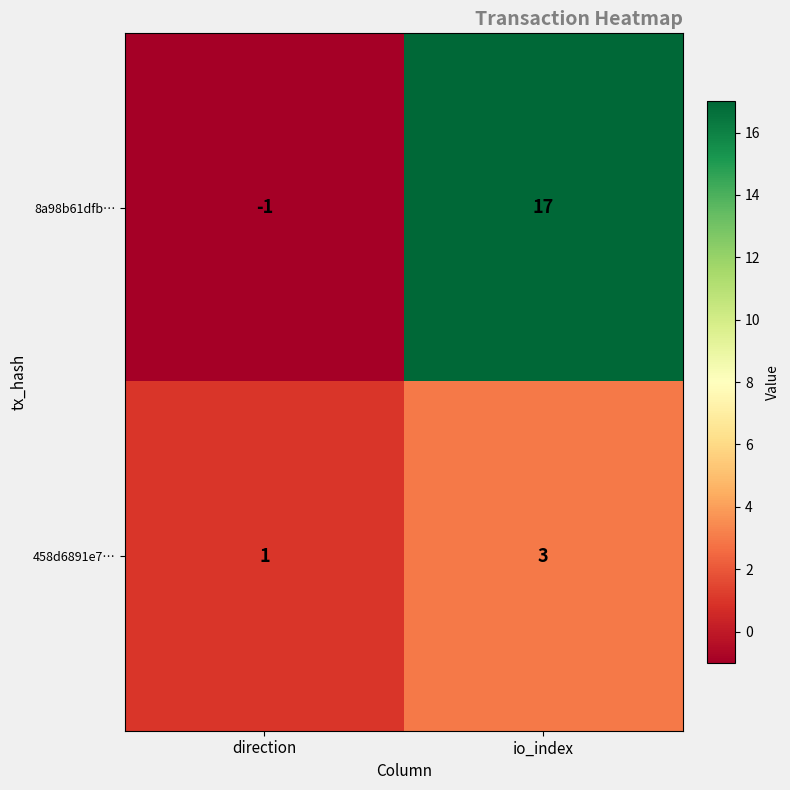

Reading left to right, list all the values displayed in this chart.

8a98b61dfb…: direction=-1	io_index=17
458d6891e7…: direction=1	io_index=3